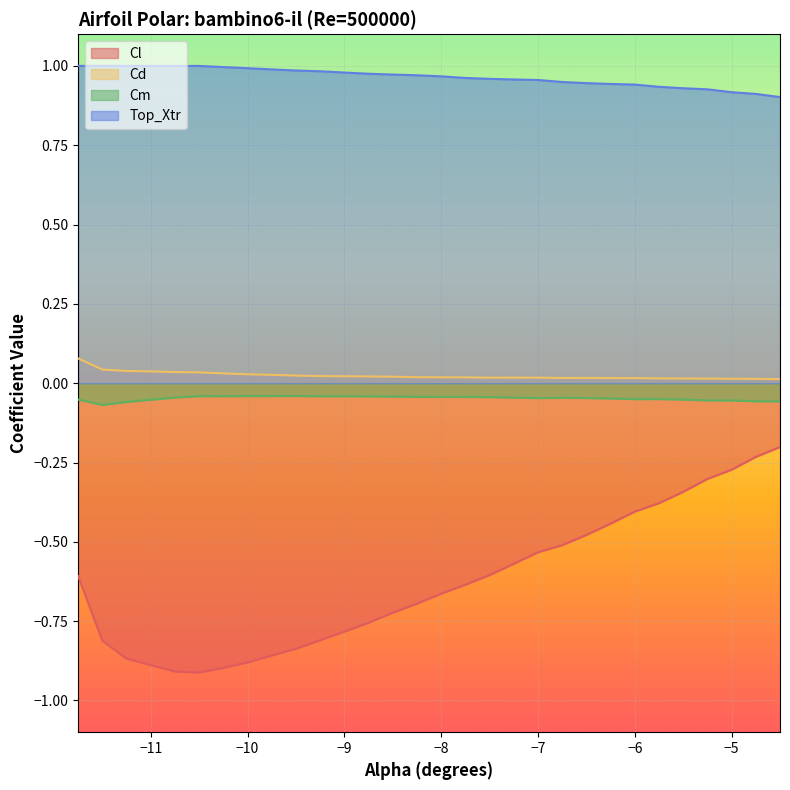

At which category does the chart reach its minimum across all series?

-10.5